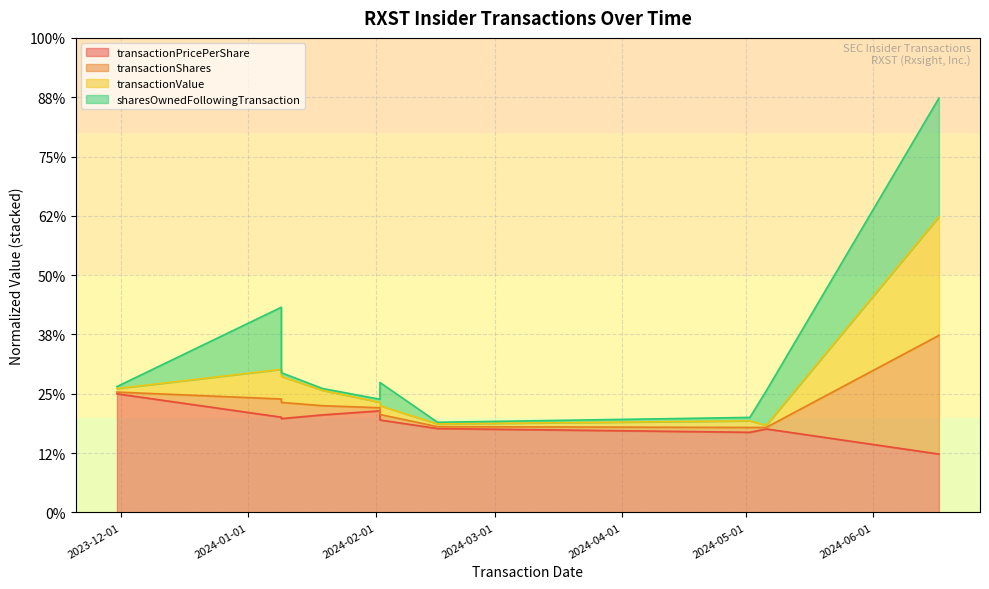

At which category does transactionValue reach its first local peak?

2024-01-09